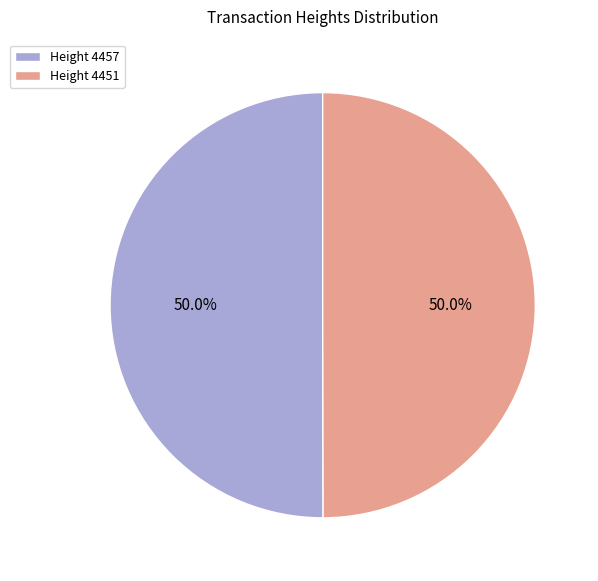

What is the ratio of the value at Height 4451 to the value at Height 4457?

1.0